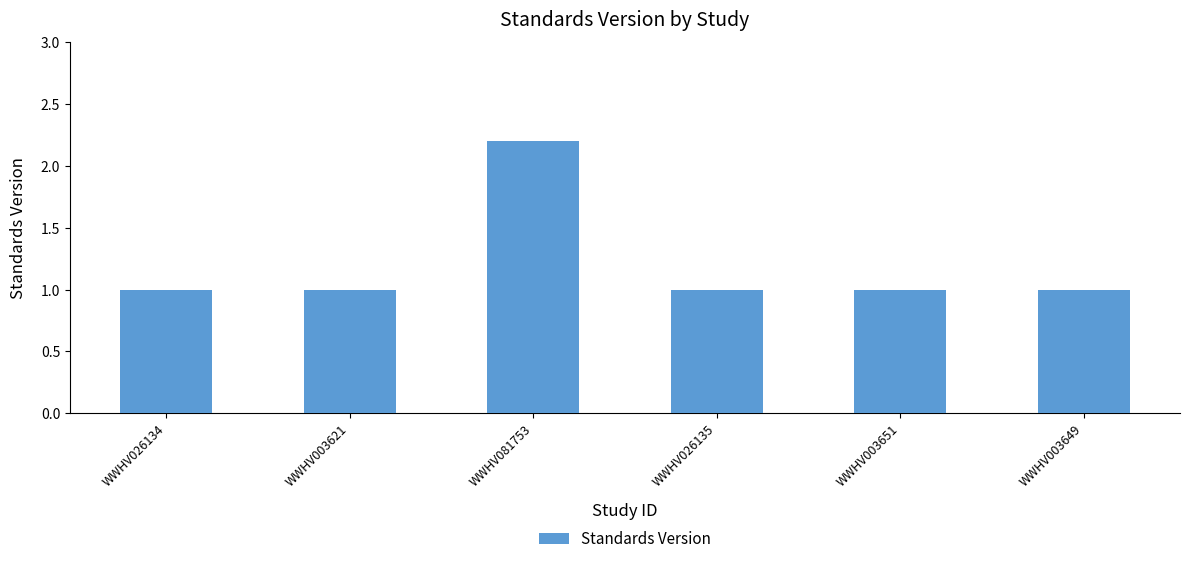

Reading left to right, transcribe all the data shown in this chart.

1.0	1.0	2.2	1.0	1.0	1.0